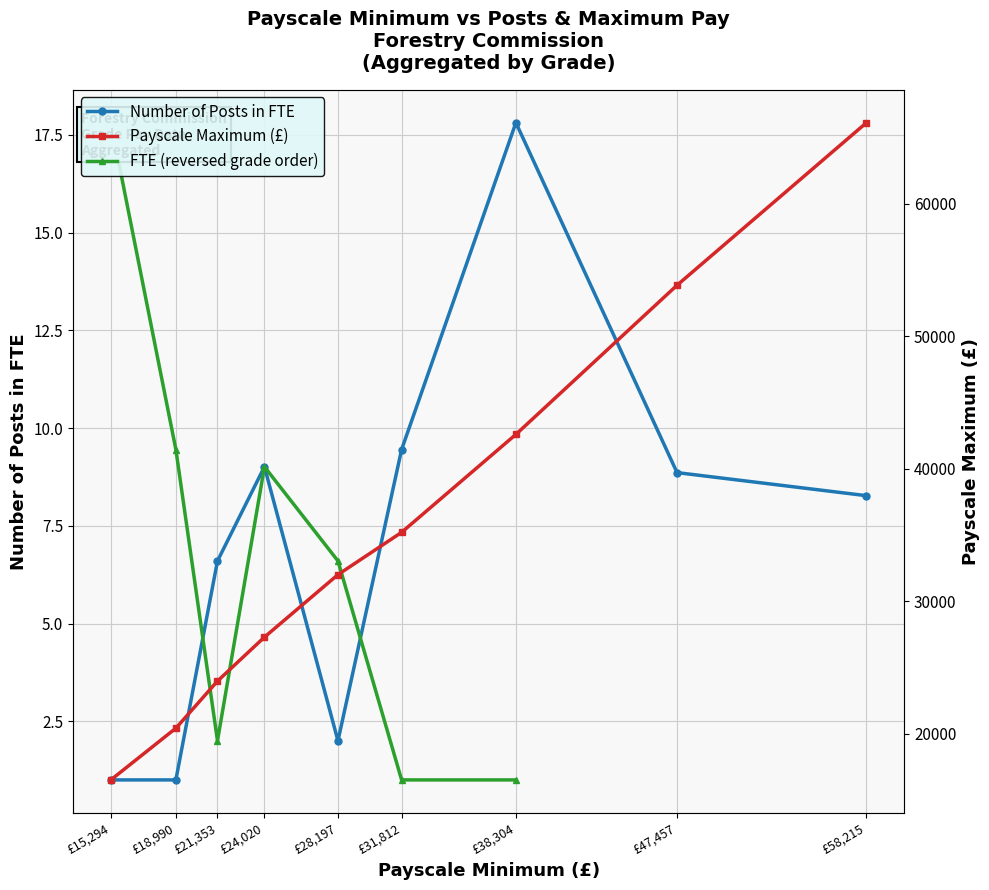

True or false: Number of Posts in FTE and Payscale Minimum intersect in this chart.

False